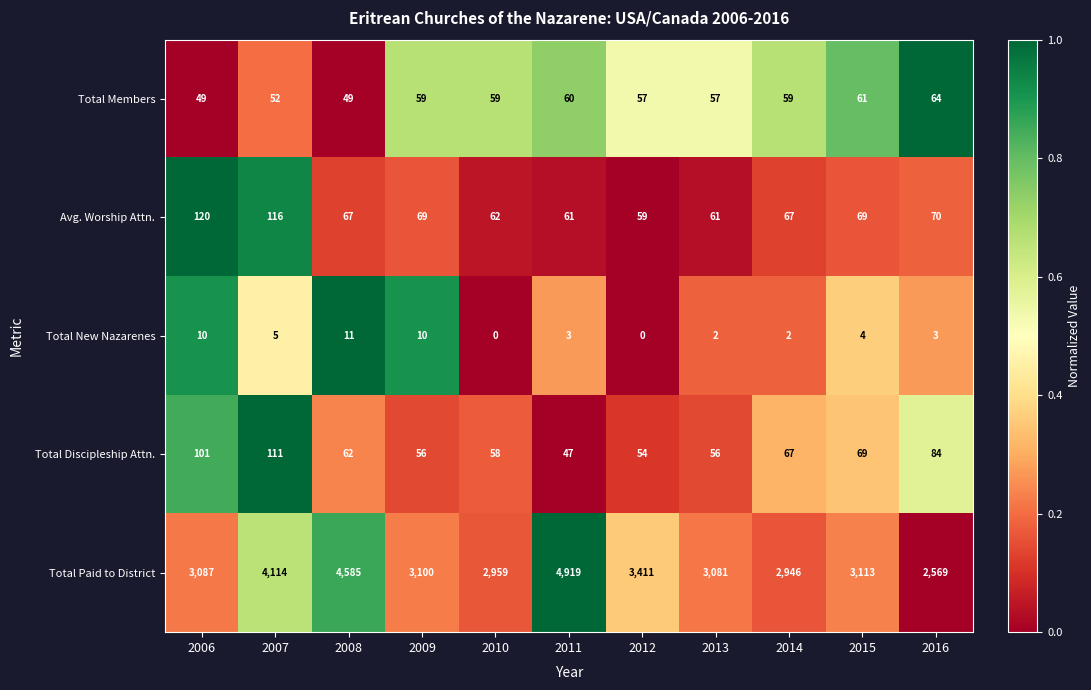

The value of Total Paid to District at 2013 is 4524. True or false?

False